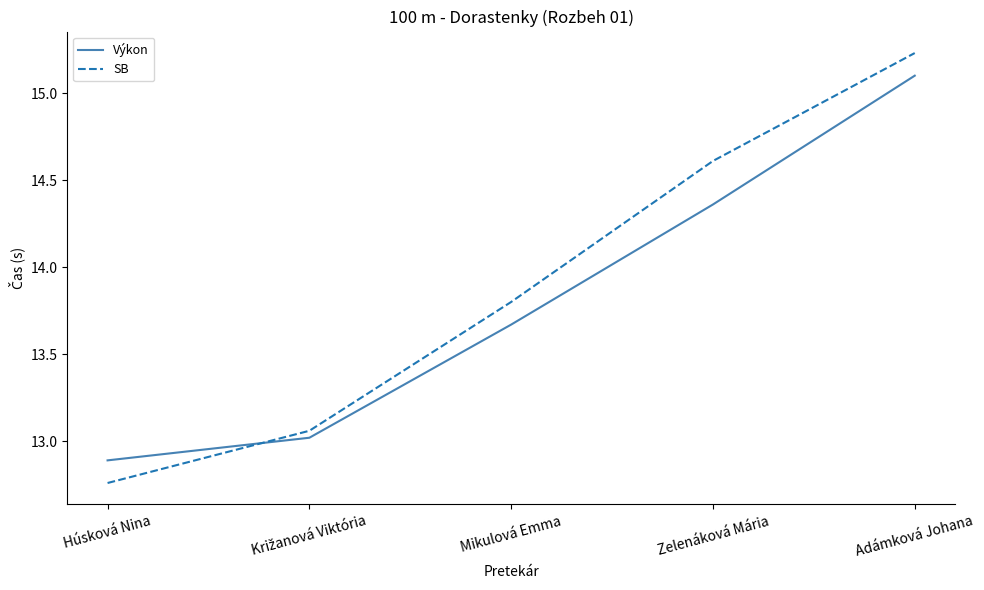

Rank the series by their maximum value, from lowest to highest.

Výkon, SB